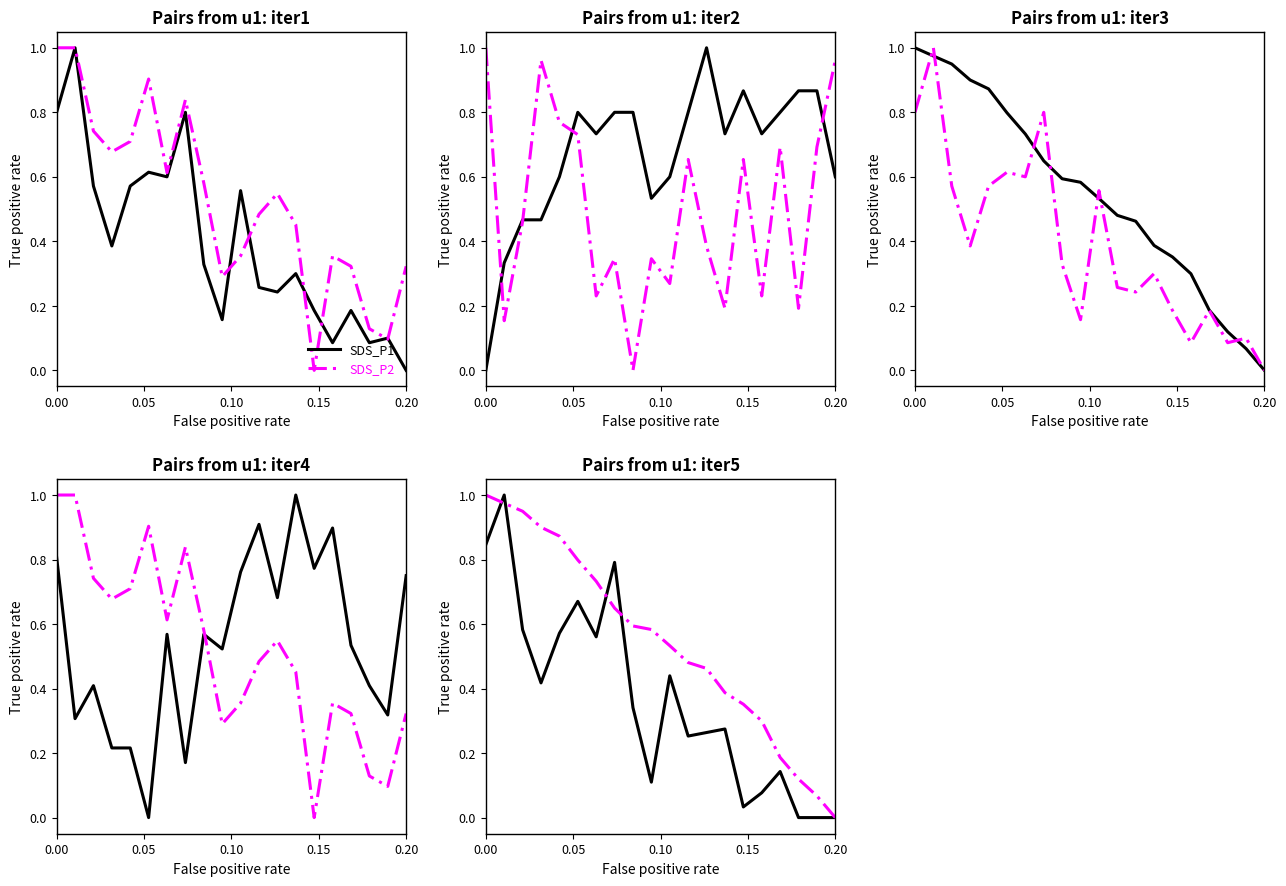

Is it true that BME280_temperature equals 0.3 at 0.20?

False